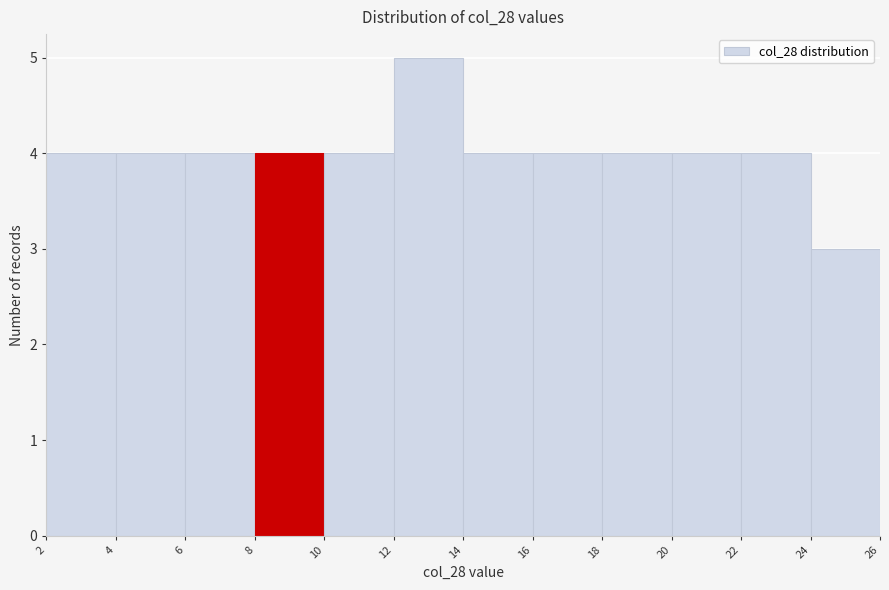

Reading left to right, list every bar in this chart as the range it spans on the x-axis followed by its height. The values are not printed on the chart, so give them approximately, as read against the axis.

2 to 4: 4
4 to 6: 4
6 to 8: 4
8 to 10: 4
10 to 12: 4
12 to 14: 5
14 to 16: 4
16 to 18: 4
18 to 20: 4
20 to 22: 4
22 to 24: 4
24 to 26: 3